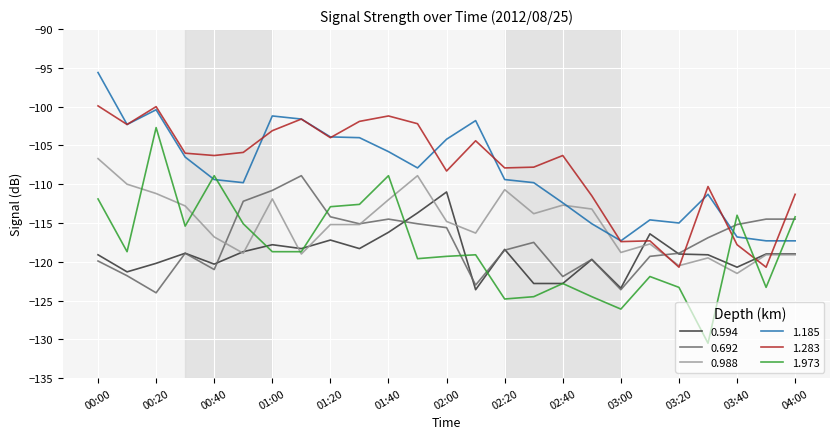

What is the maximum value for 0.988?

-106.7